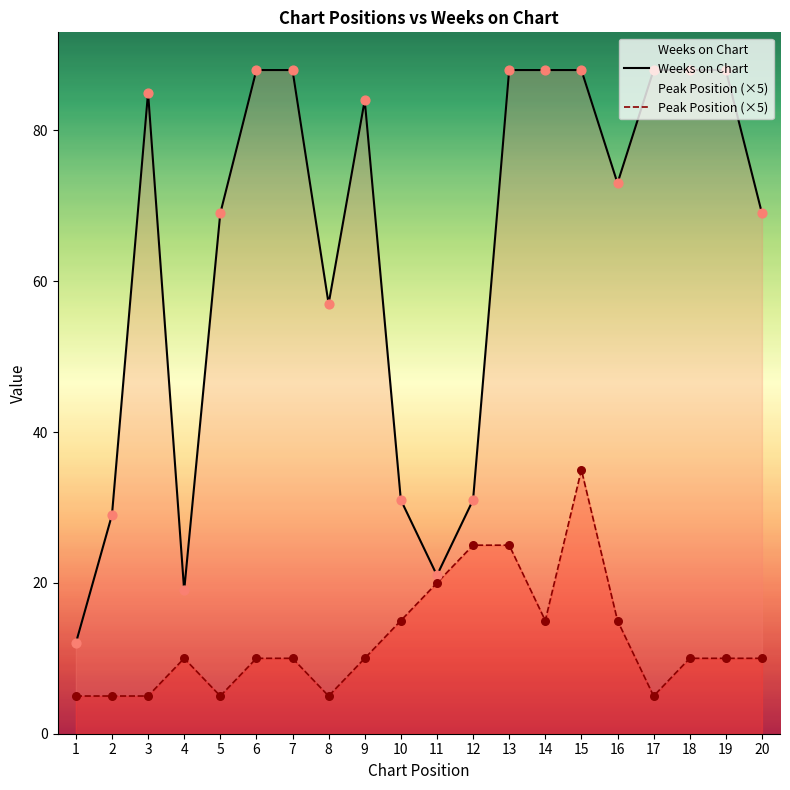

Which series contains the highest Y value?

Weeks on Chart